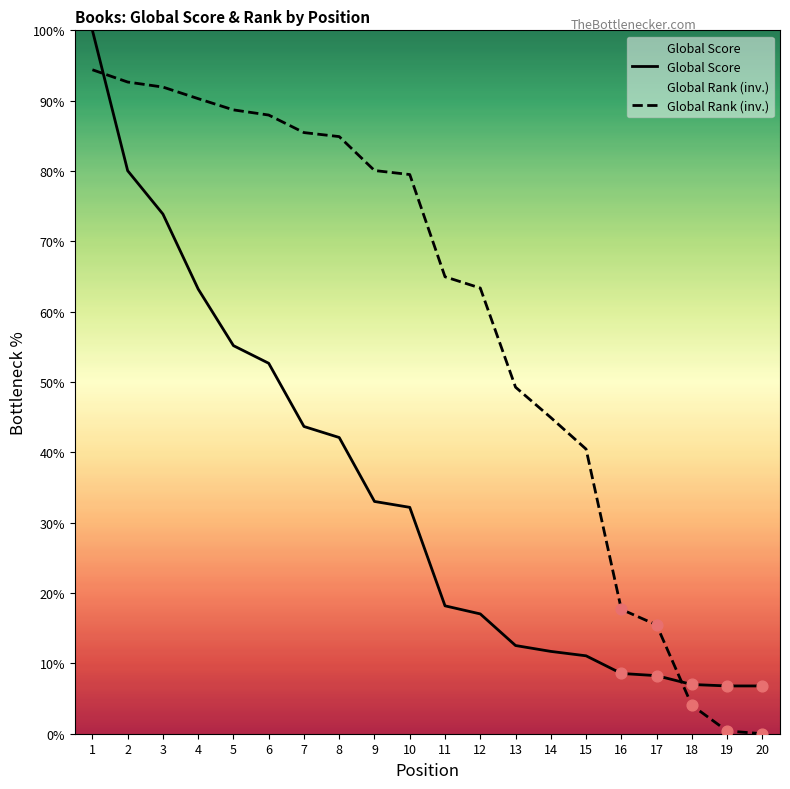

Which series has the largest Y range (max minus min)?

Global Rank